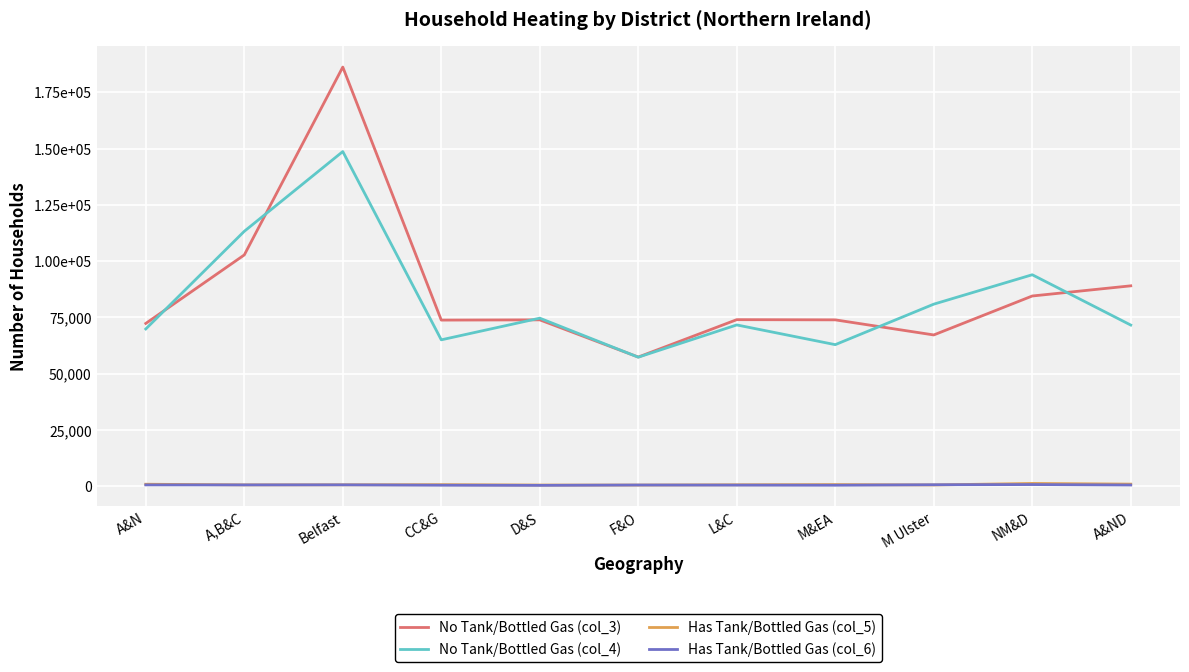

Which category has the highest value across all series?

Belfast